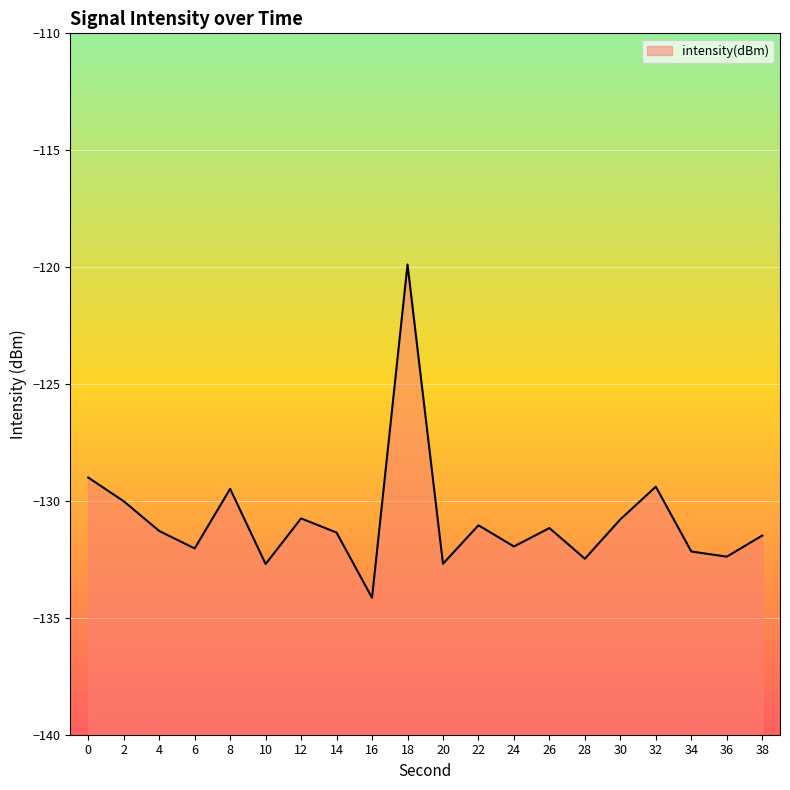

How many data points are less than -131?

13